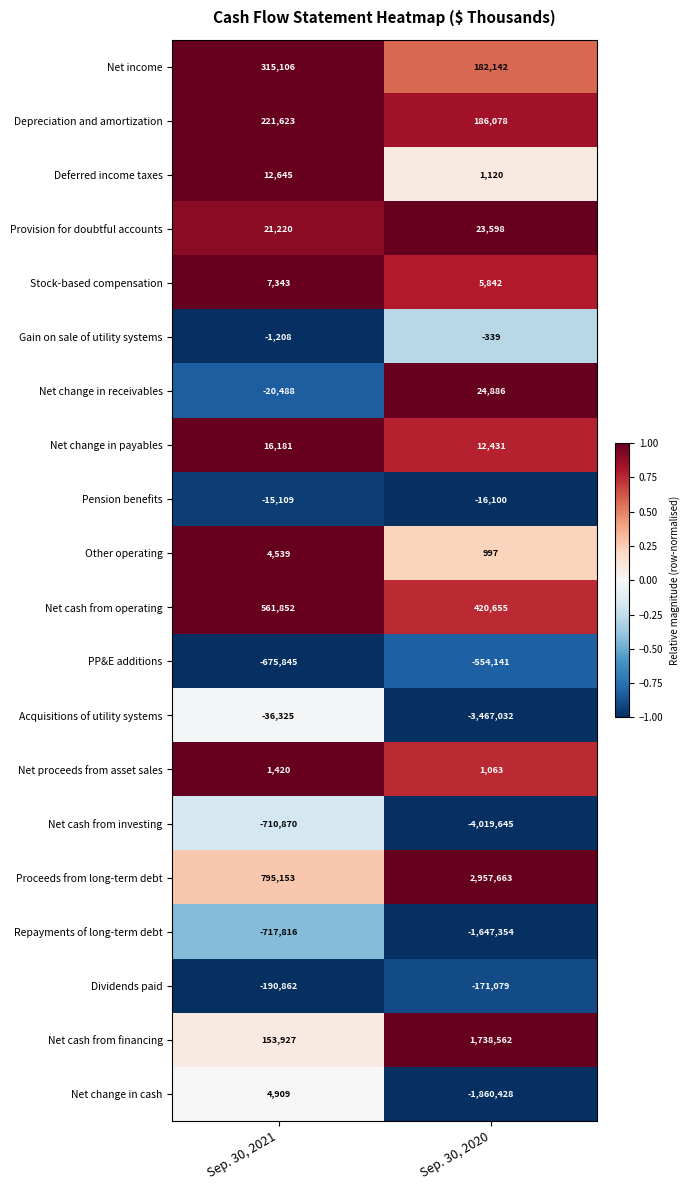

Which label corresponds to the largest value in the chart?

Sep. 30, 2020